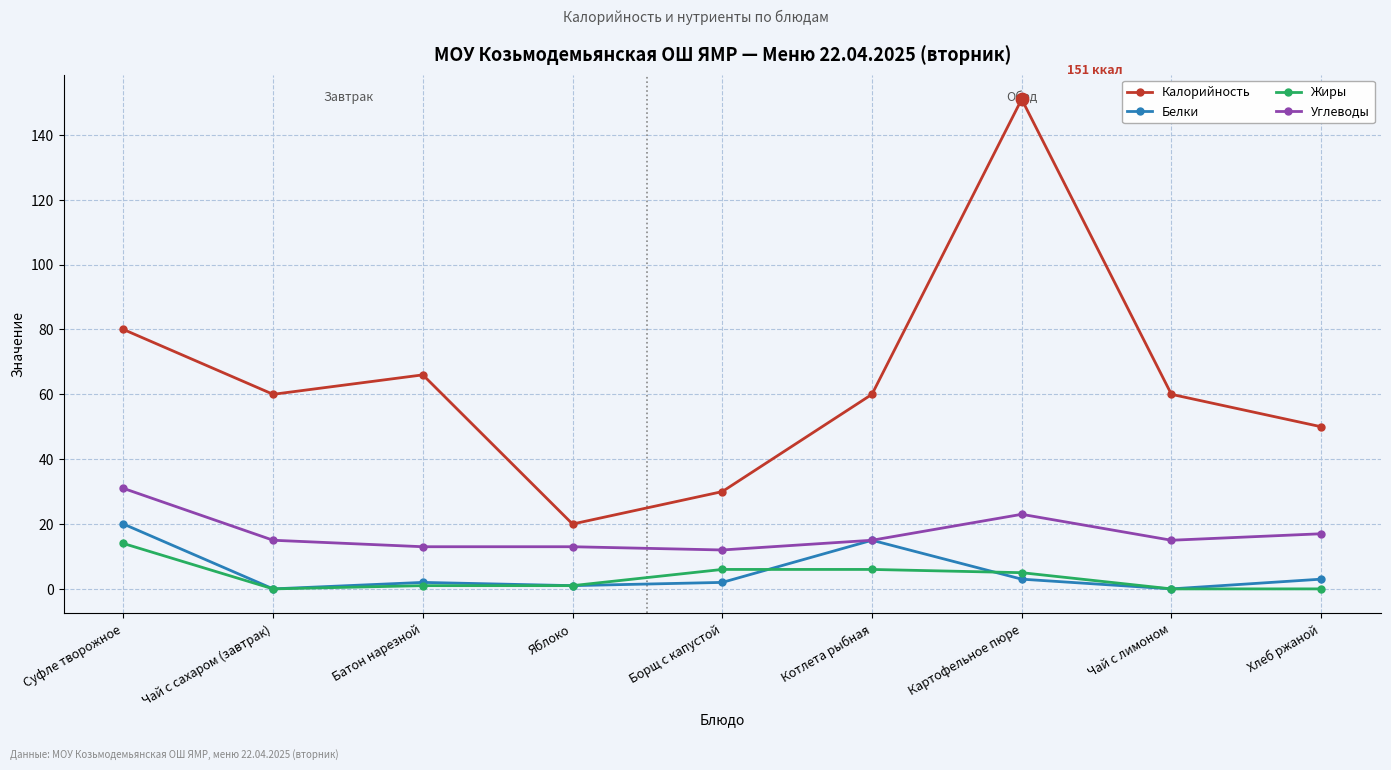

Which series changed the most between Картофельное пюре and Хлеб ржаной?

Калорийность